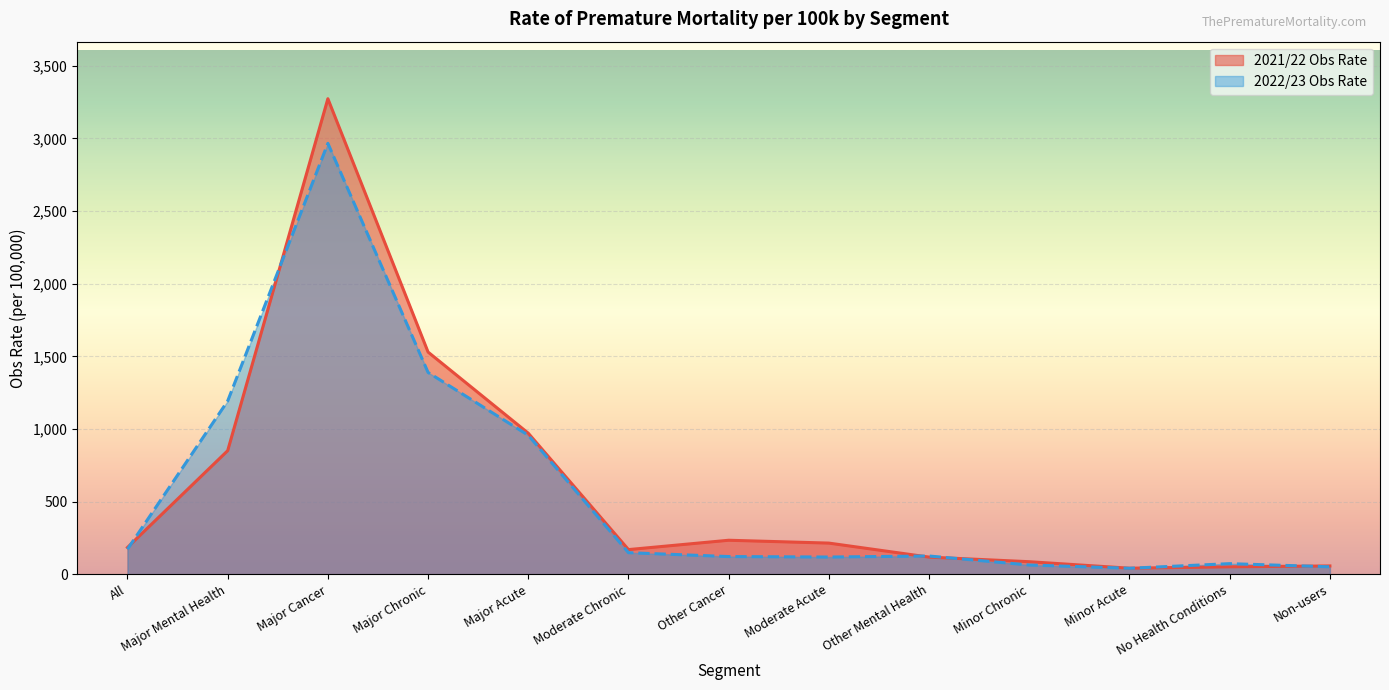

Is the value of 2021/22 Obs Rate at Major Cancer greater than the value of 2022/23 Obs Rate at Other Mental Health?

Yes